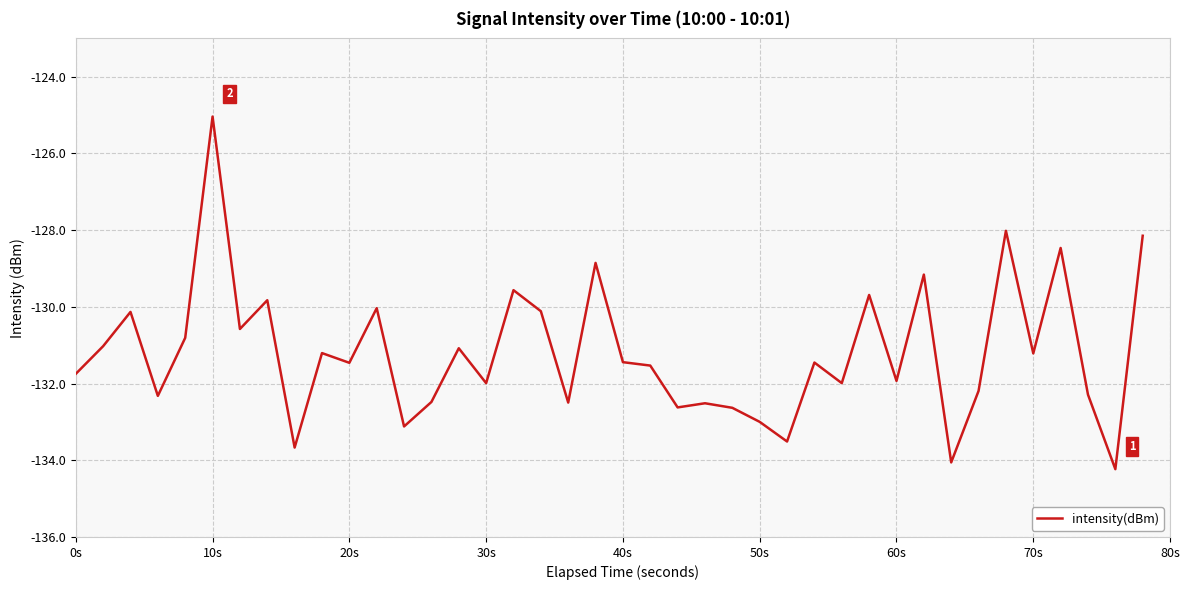

What is the difference between the maximum and minimum values?

9.2